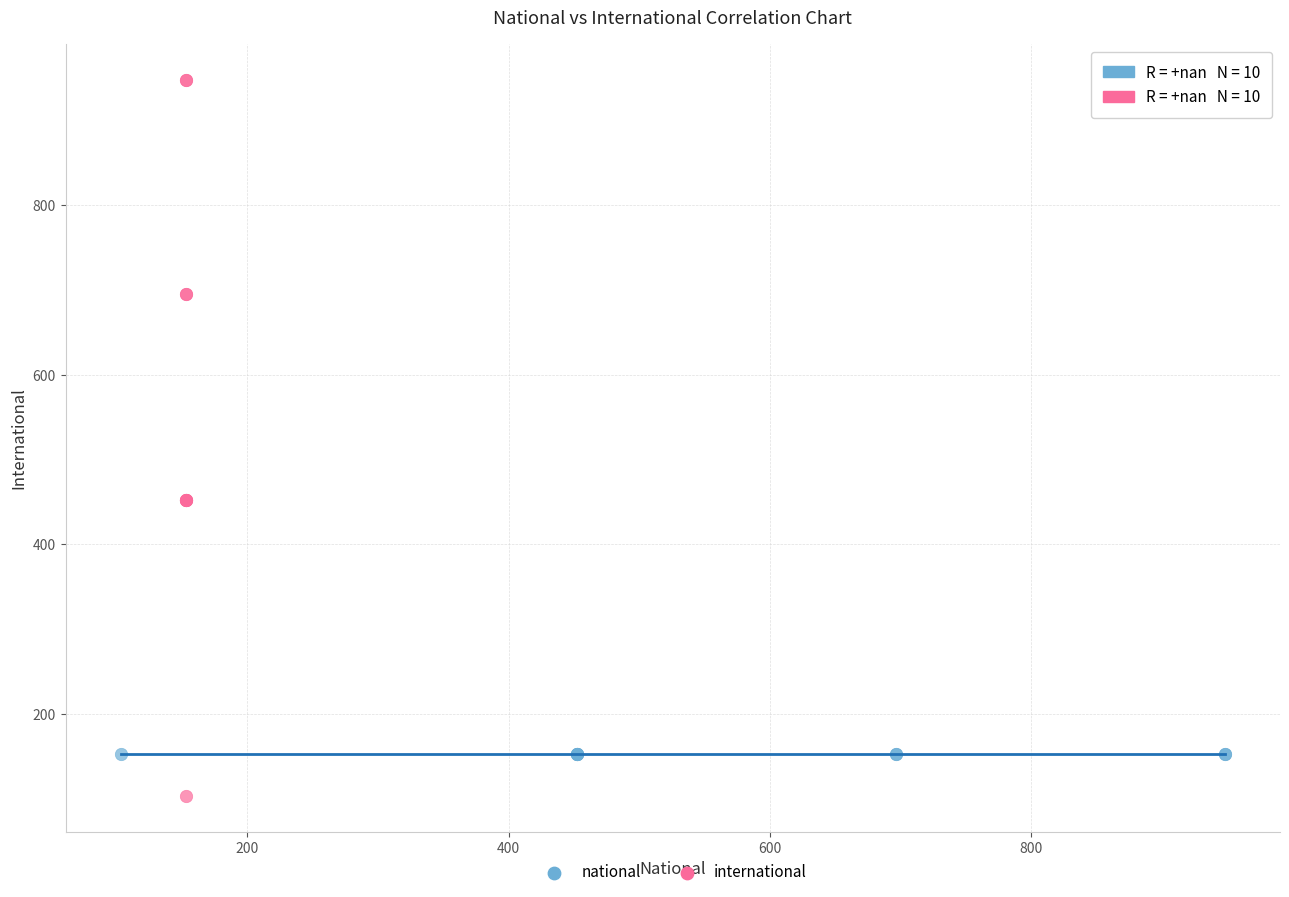

What are all the series names shown in the legend?

national, international